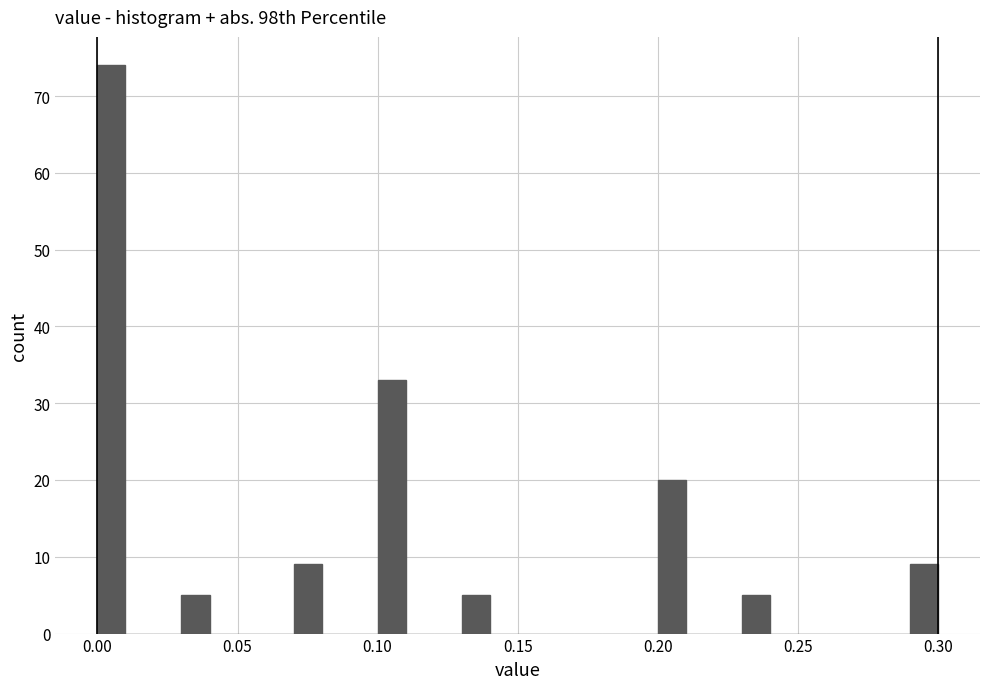

Around what value on the x-axis is the tallest bar? Give the approximate position of its centre, as read against the axis.

0.005